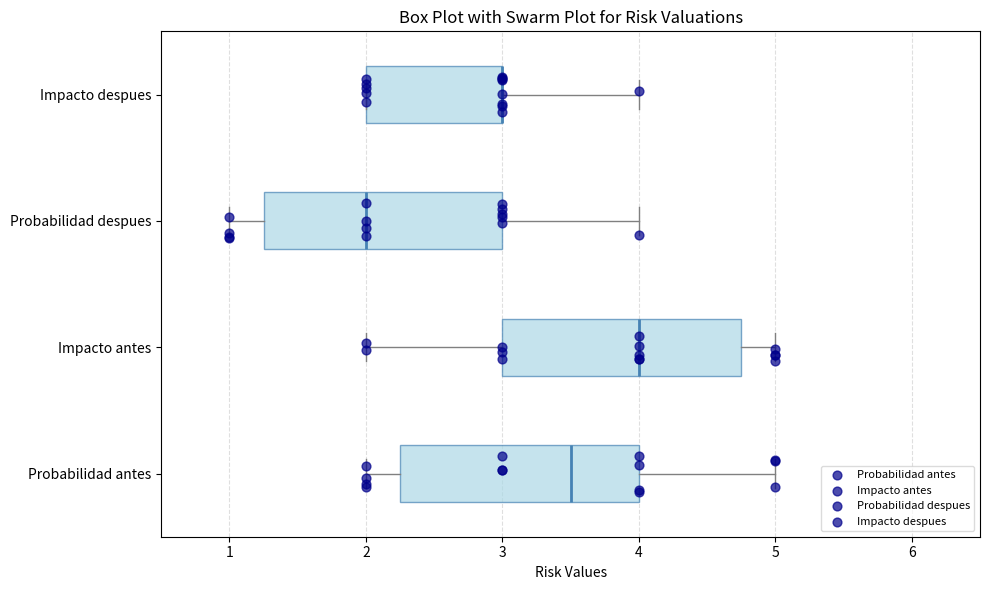

Reading bottom to top, transcribe this box plot: for each box, give where its median line is, the range the box spans, and where its two whiskers end, as read against the x-axis. The values are not printed on the chart, so give them approximately, as read against the axis.

Probabilidad antes: median 3.5, box 2.3 to 4.0, whiskers 2.0 to 5.0
Impacto antes: median 4.0, box 3.0 to 4.8, whiskers 2.0 to 5.0
Probabilidad despues: median 2.0, box 1.3 to 3.0, whiskers 1.0 to 4.0
Impacto despues: median 3.0 (drawn on the box's right edge), box 2.0 to 3.0, whiskers 2.0 to 4.0